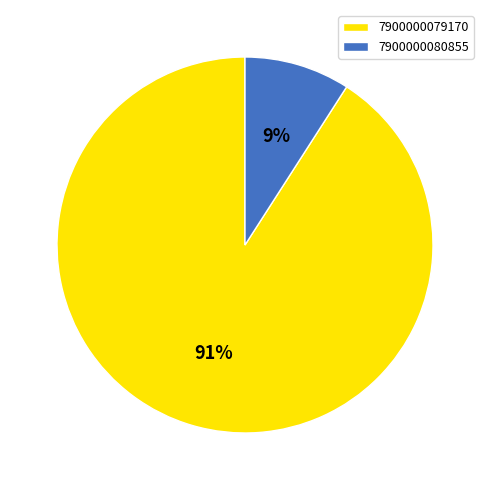

Which category accounts for the majority?

7900000079170